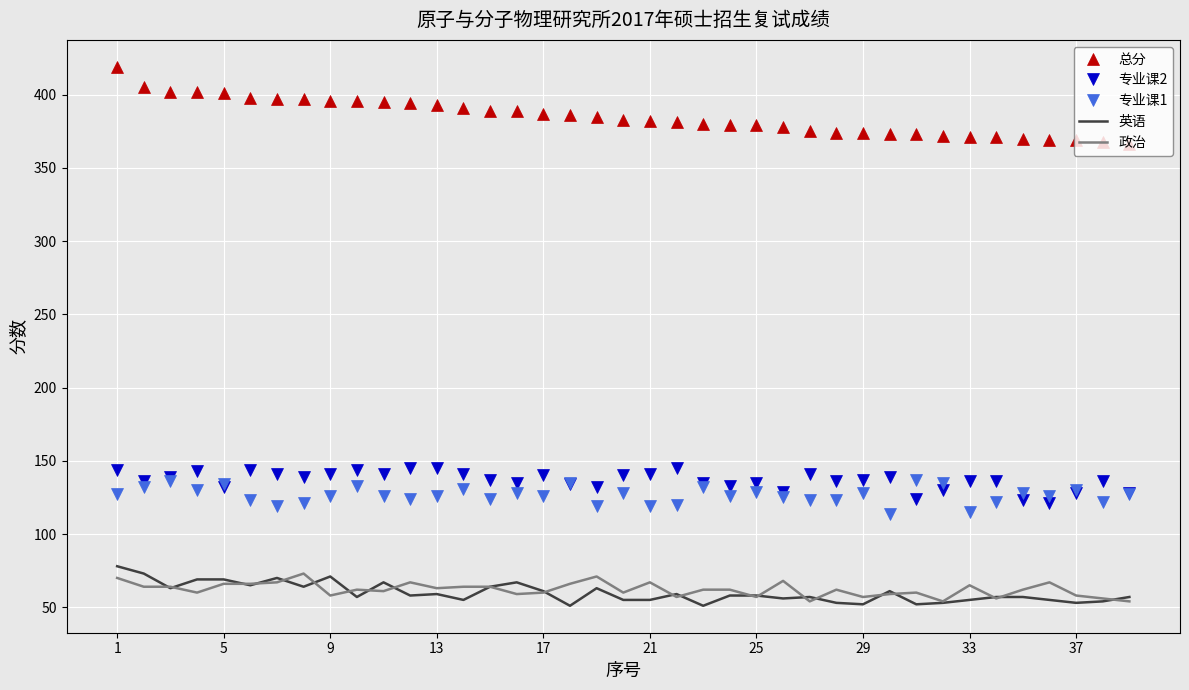

What is the minimum value for 专业课2?

121